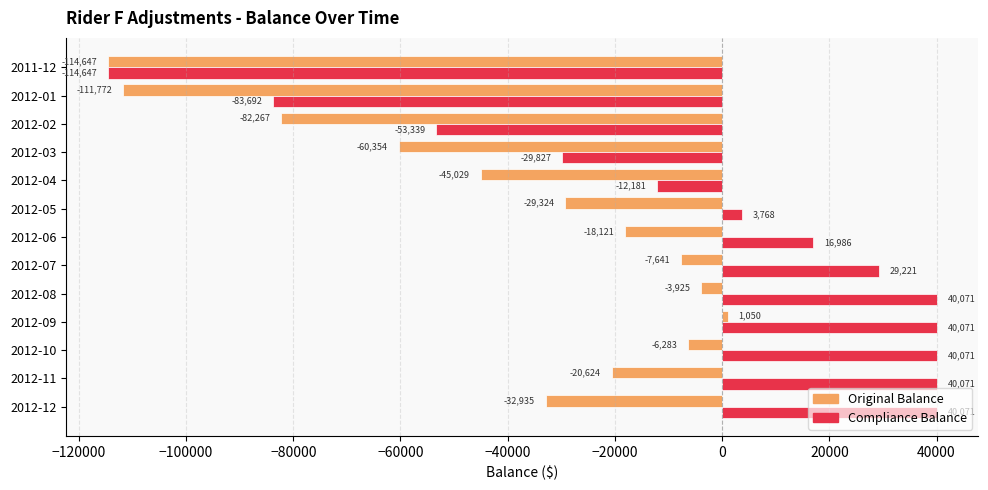

List the series in order of their overall mean, lowest first.

Original Balance, Compliance Balance